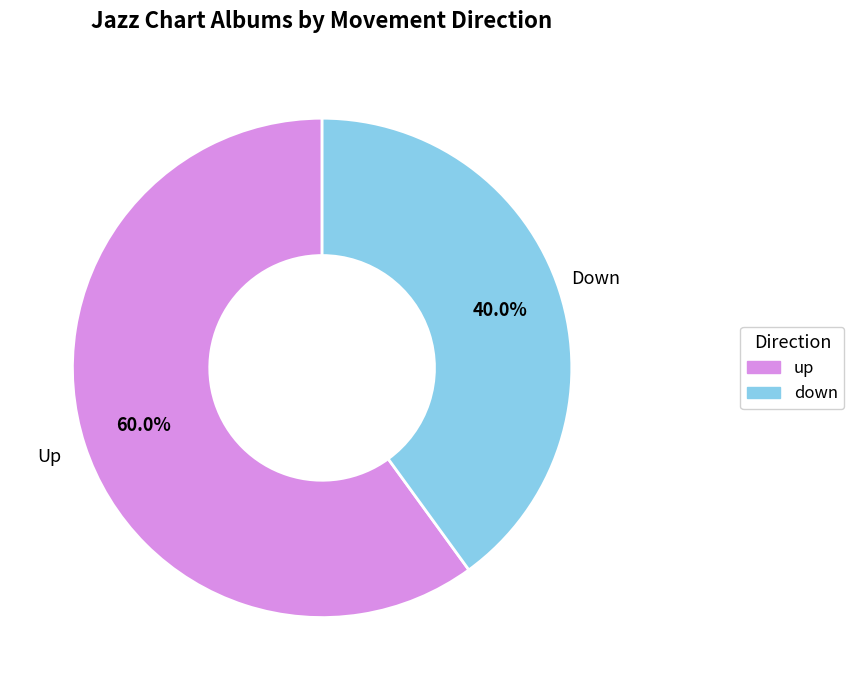

Rank the categories by value from highest to lowest.

up, down